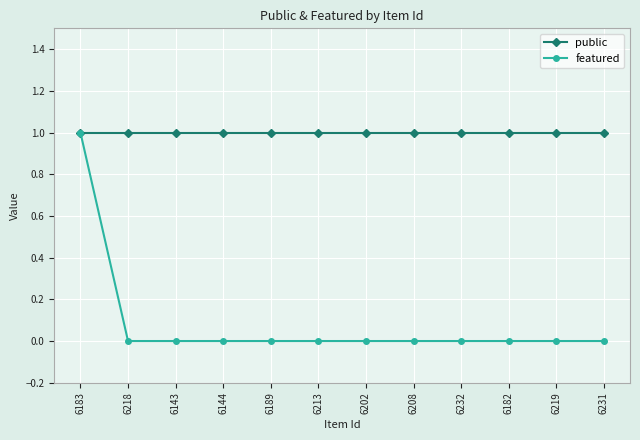

The value of public at 6219 is 1. True or false?

True